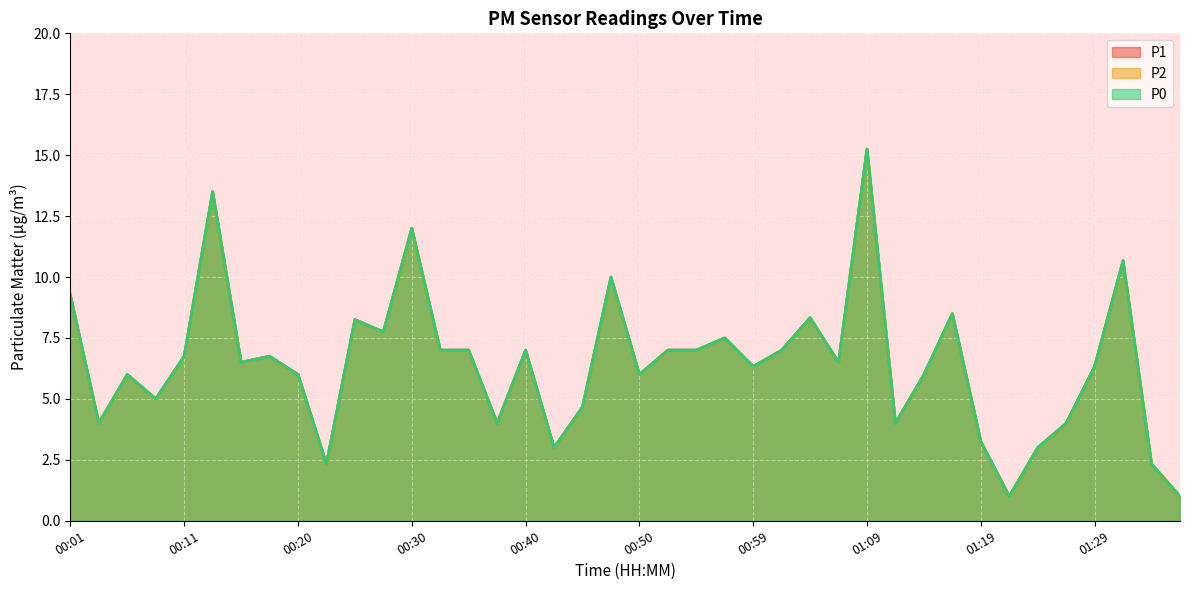

Which series changed the most between 00:01 and 00:59?

P1